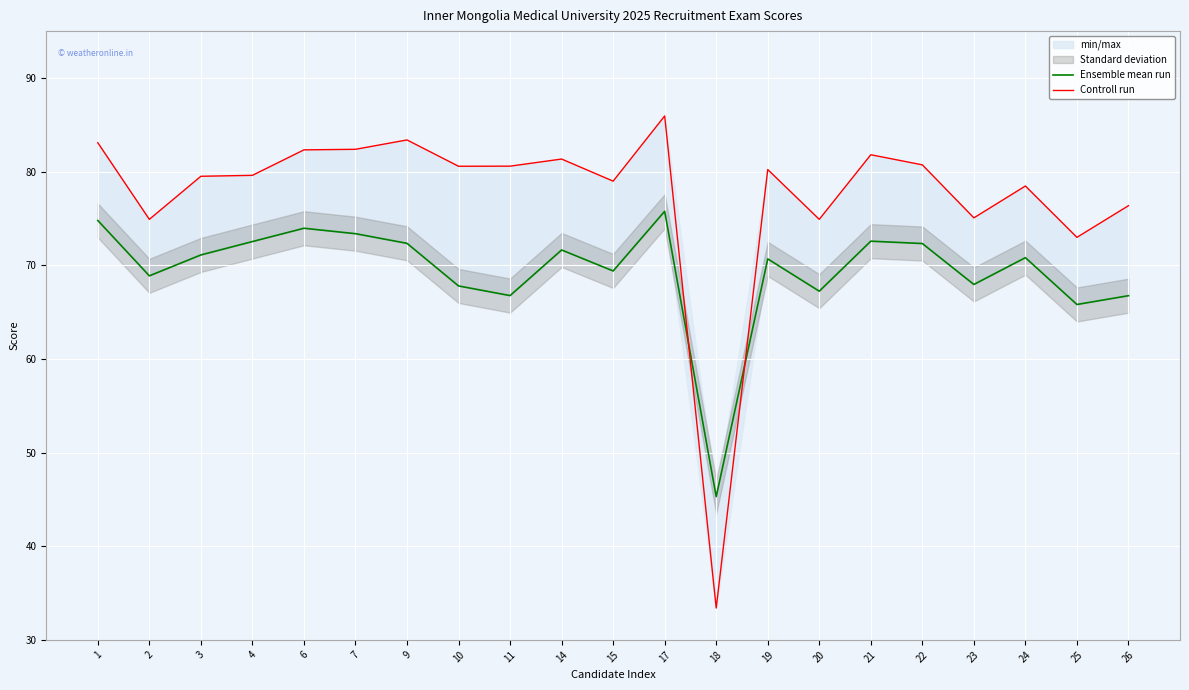

At how many categories does at least one series exceed 54?

20